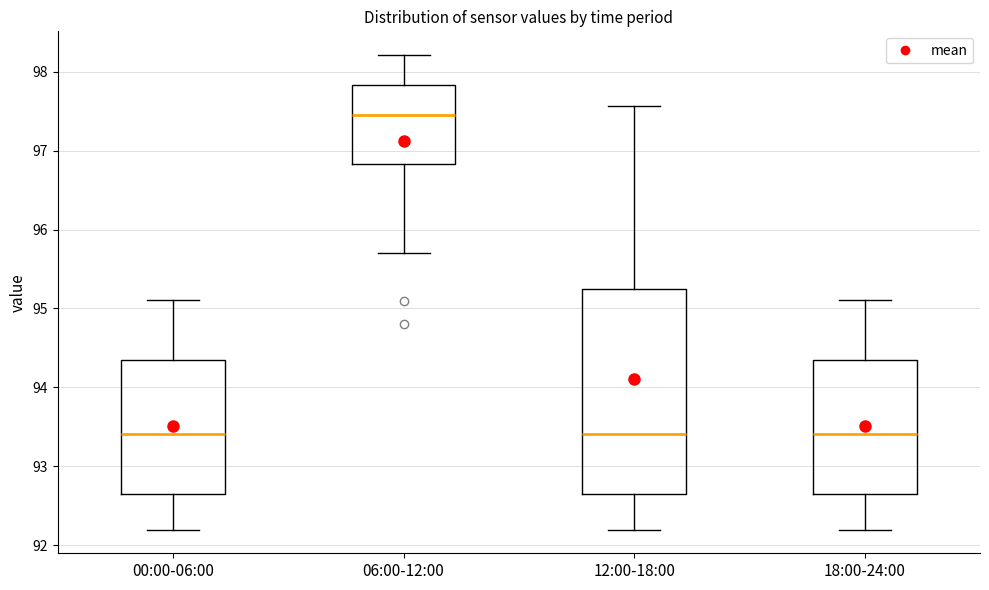

Which box is the tallest, from its lower edge to its upper edge?

12:00-18:00